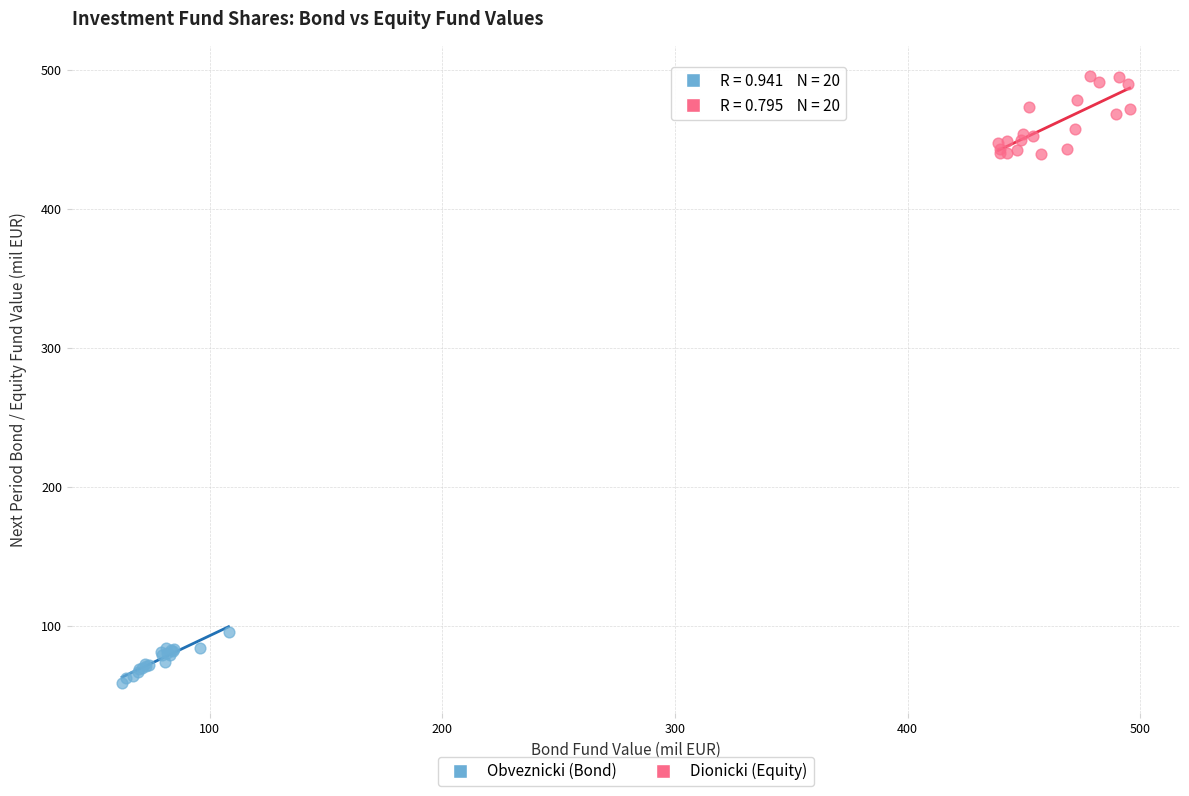

Which series contains the highest Y value?

Dionicki (Equity)